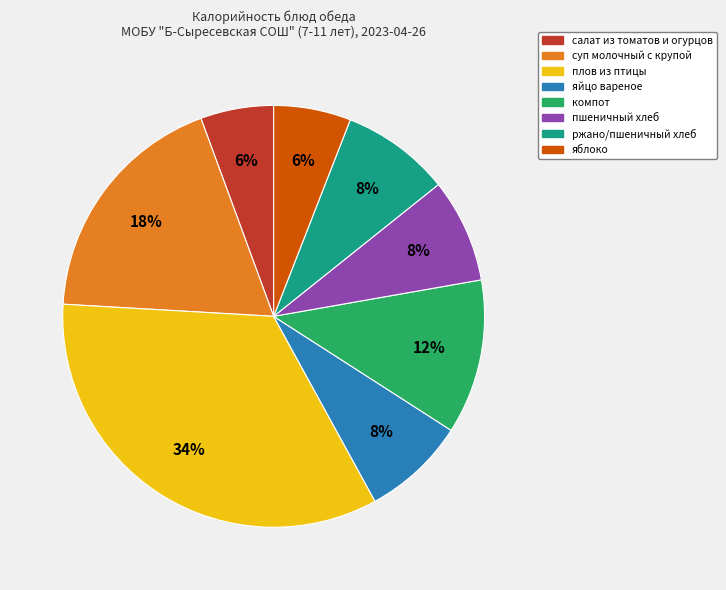

True or false: плов из птицы accounts for 34% of the total.

True